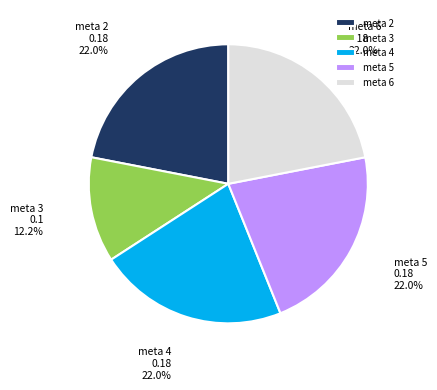

Which has a higher value, meta 6 or meta 3?

meta 6